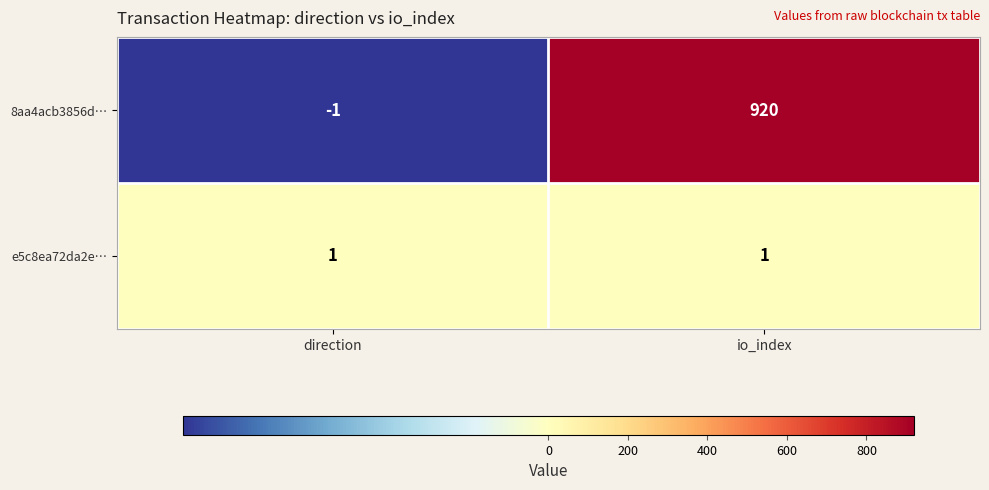

Count the number of categories in the chart.

2